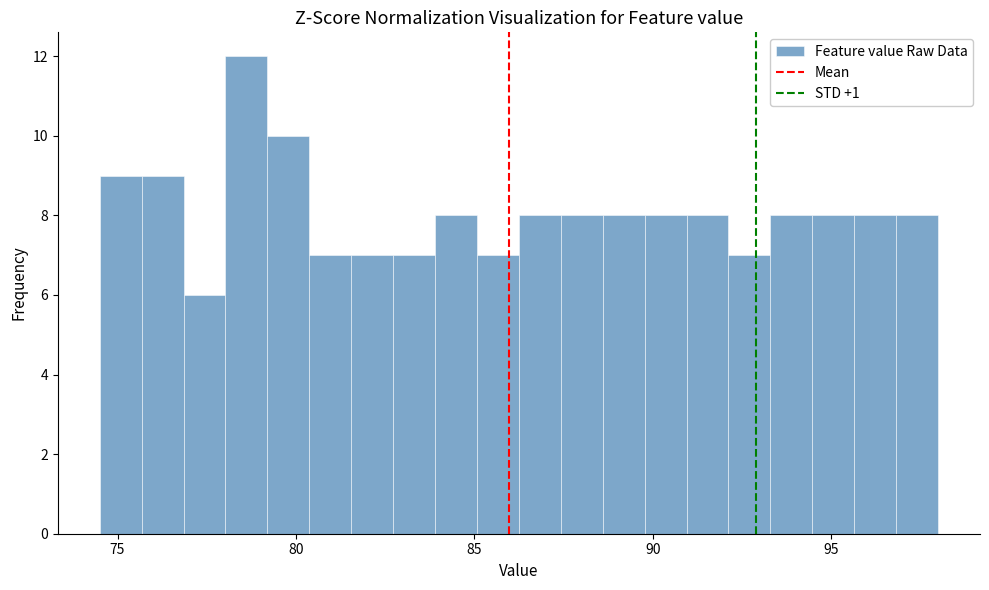

Read against the x-axis, roughly where is the centre of the tallest bar?

78.5